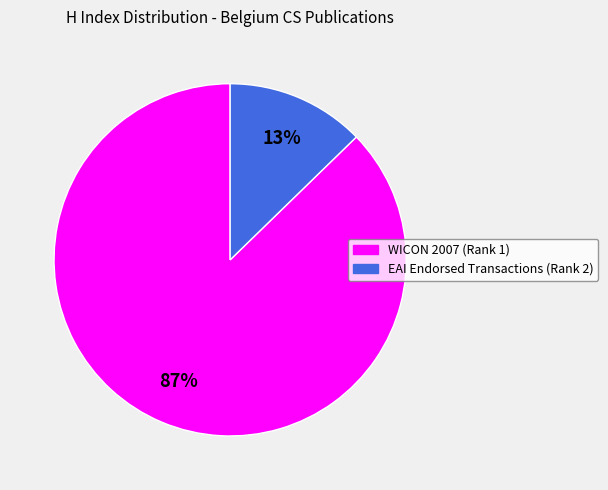

To the nearest percent, what is the average slice percentage?

50%